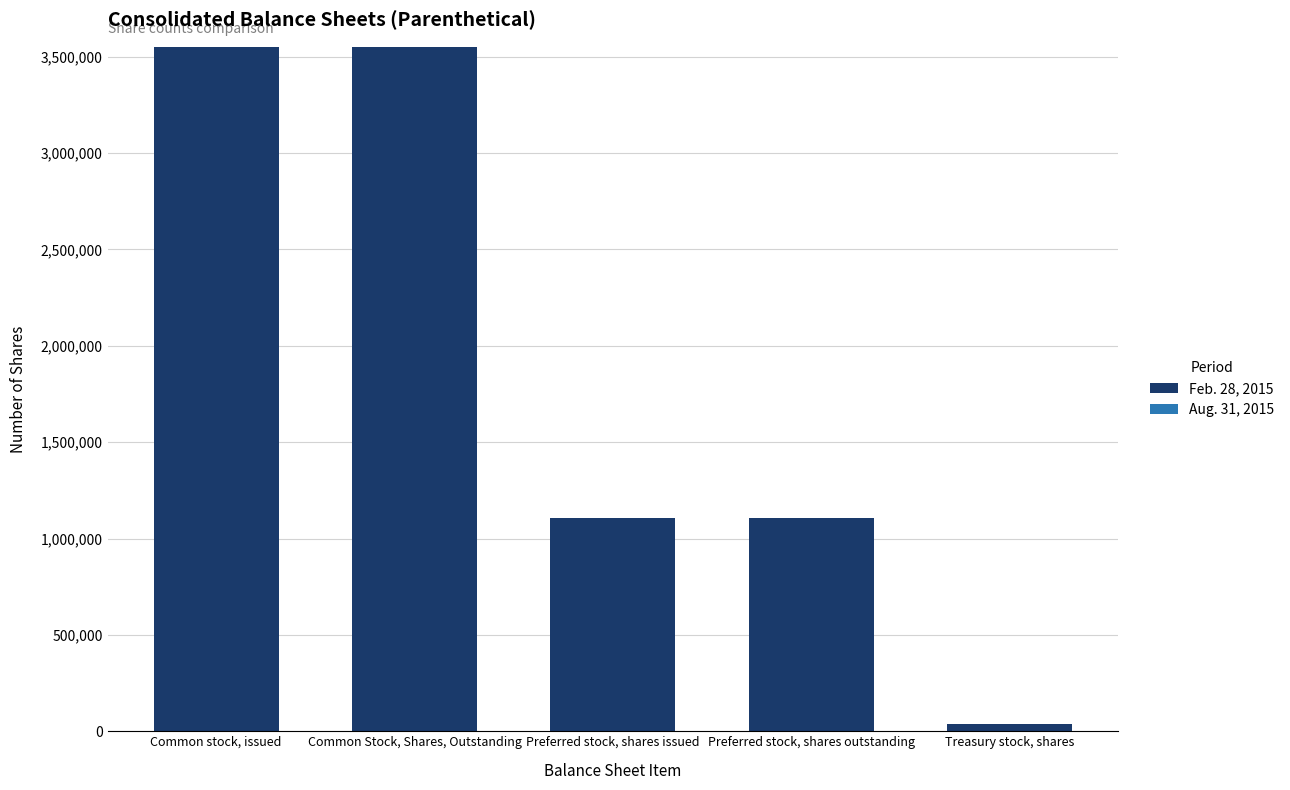

How many series are shown in this chart?

1